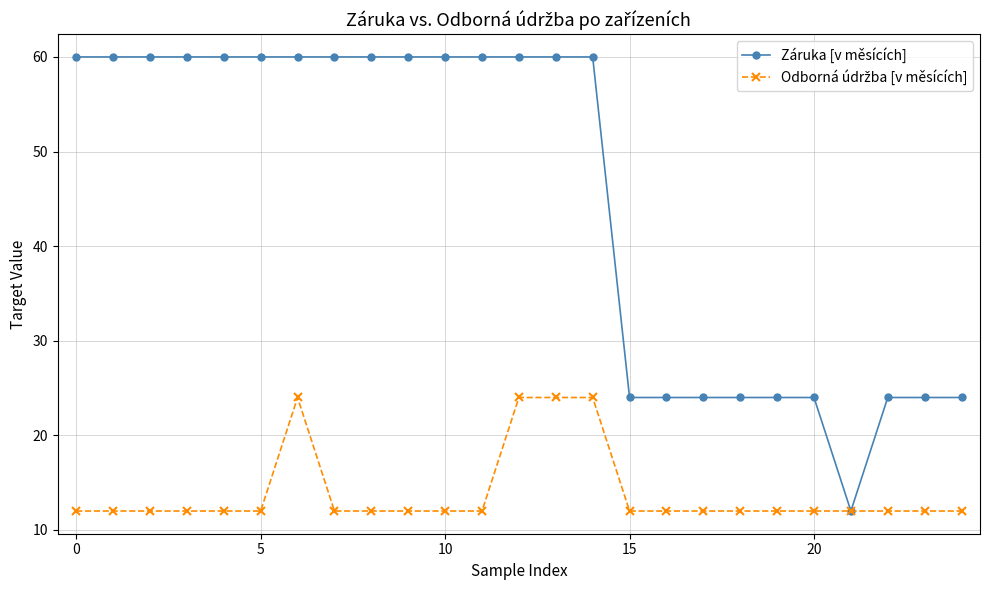

How many series are shown in this chart?

2